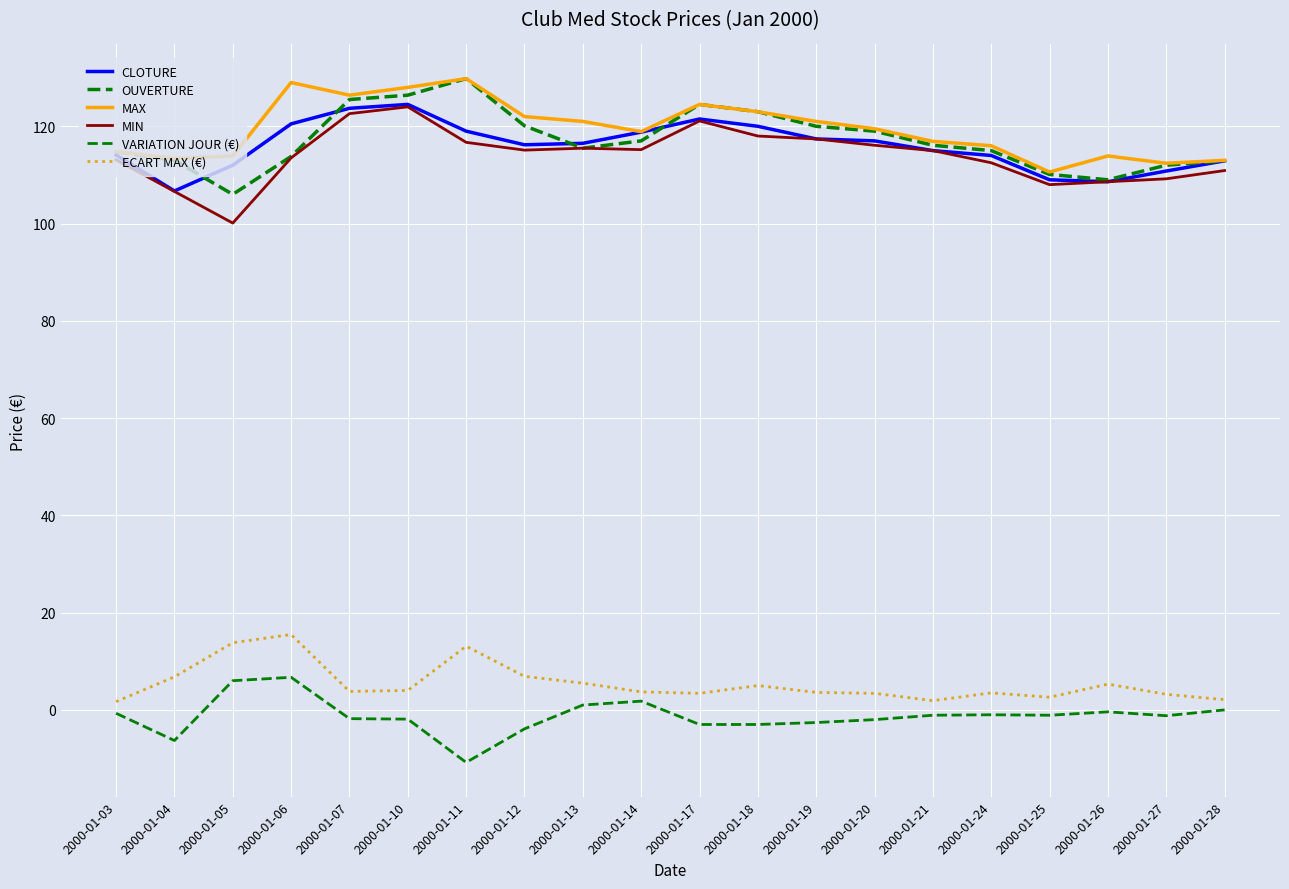

How many lines are shown in the chart?

6